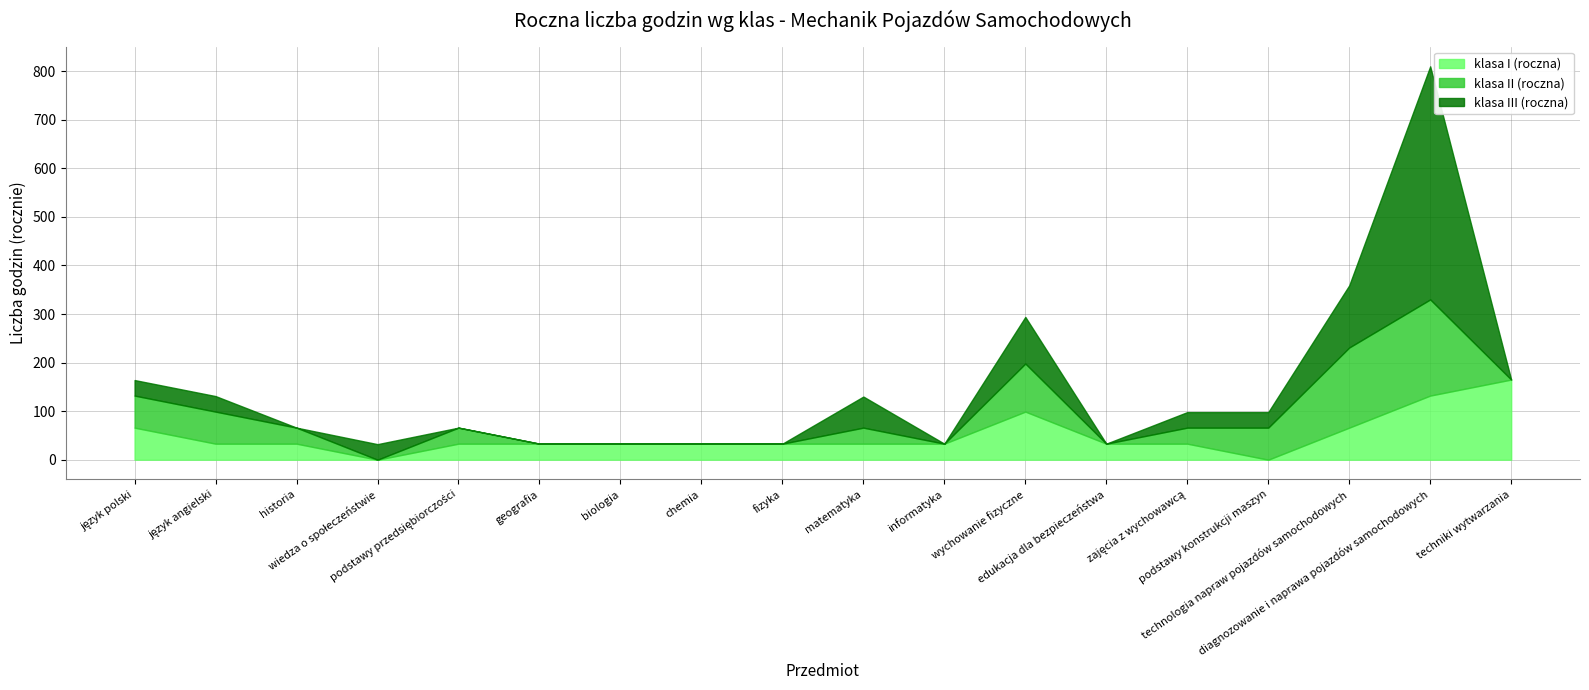

What is the value of the klasa I (roczna) point at the 12th from the left?

99